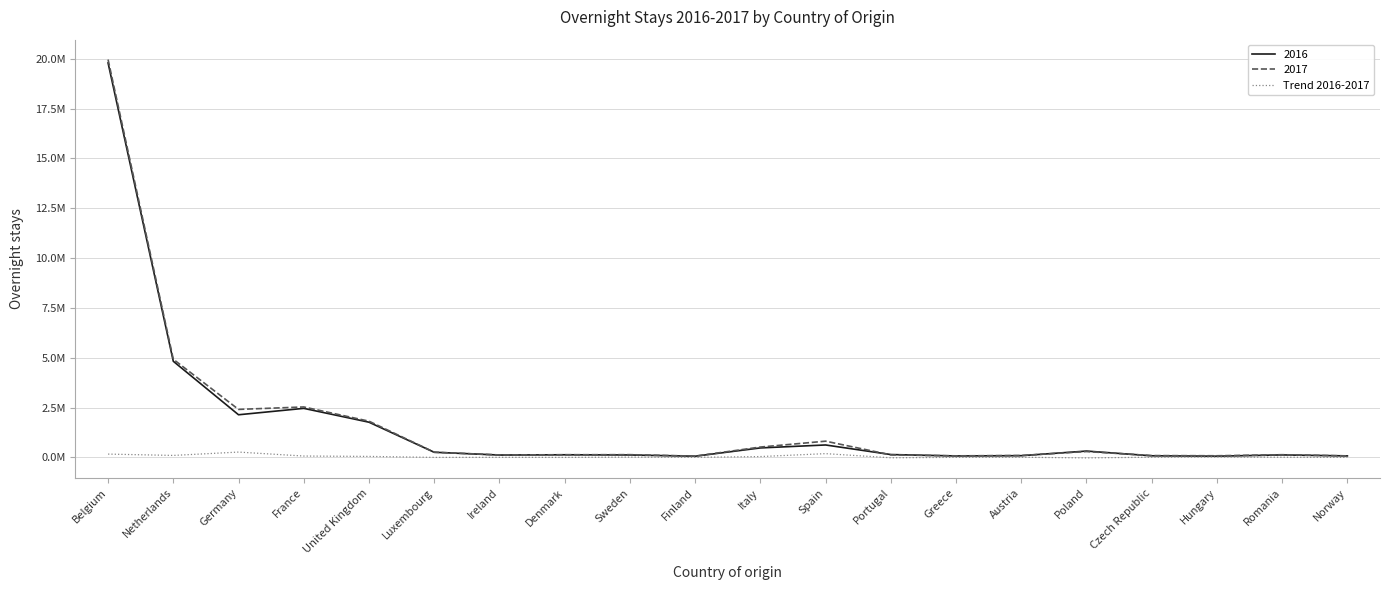

Is this an area chart (filled region under the line)?

No